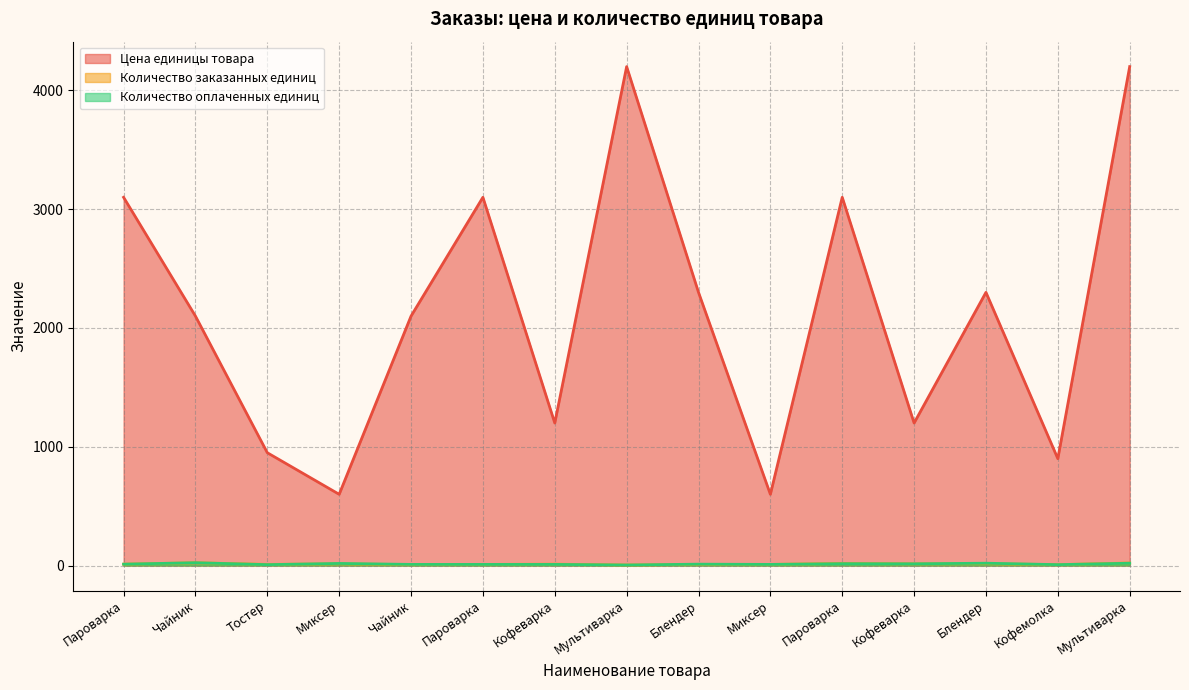

At which category does Количество оплаченных единиц reach its first local valley?

Тостер